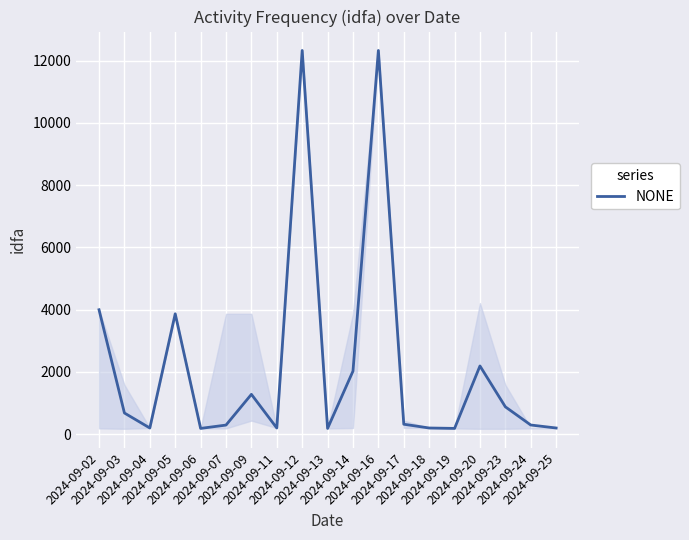

The value at 2024-09-02 is 4000. True or false?

True